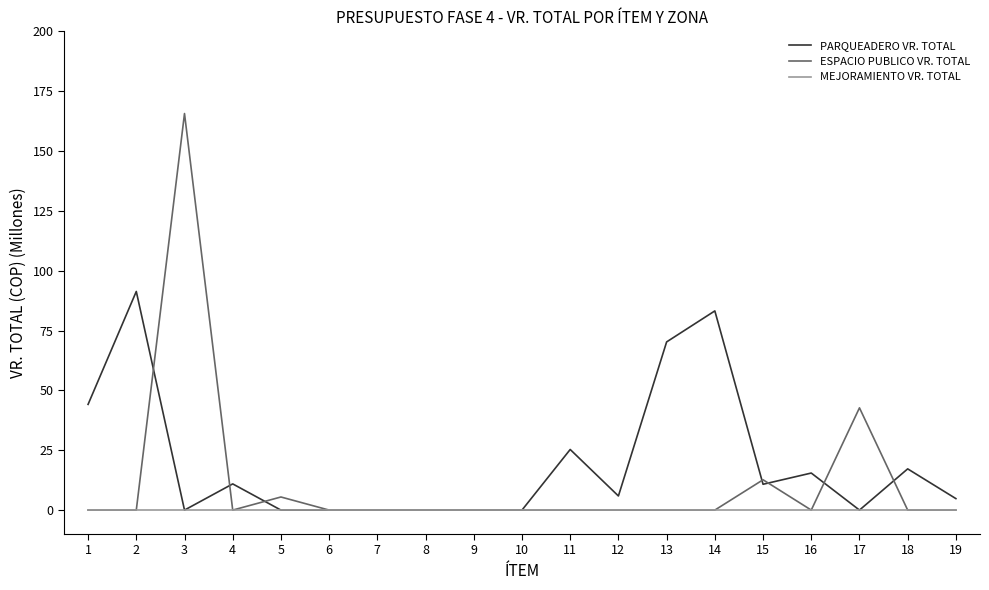

What is the maximum value shown in the chart?

165.7